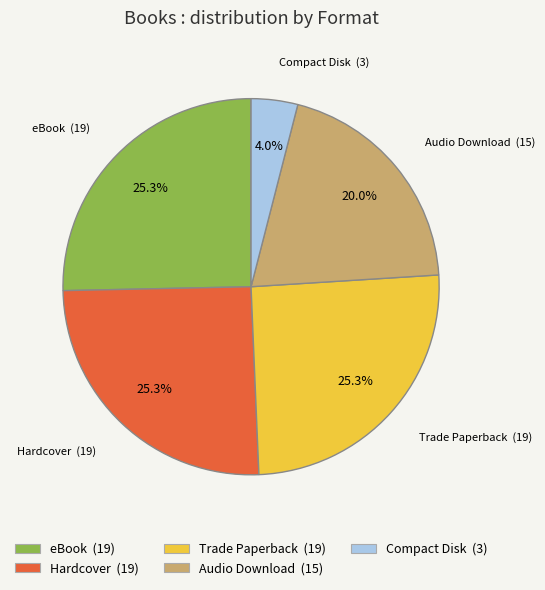

To the nearest percent, what is the difference between the largest and smallest slice percentages?

21%